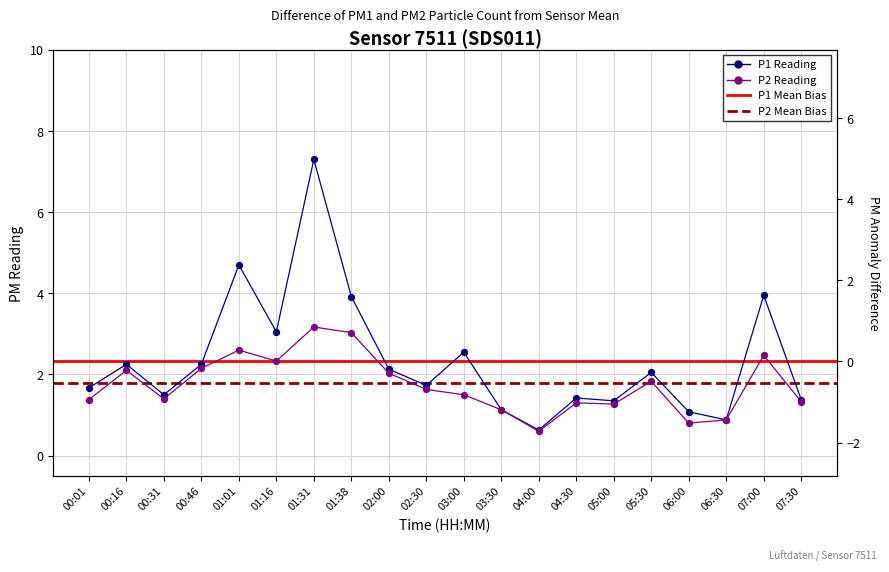

What is the total value across all series at 00:16?

4.3